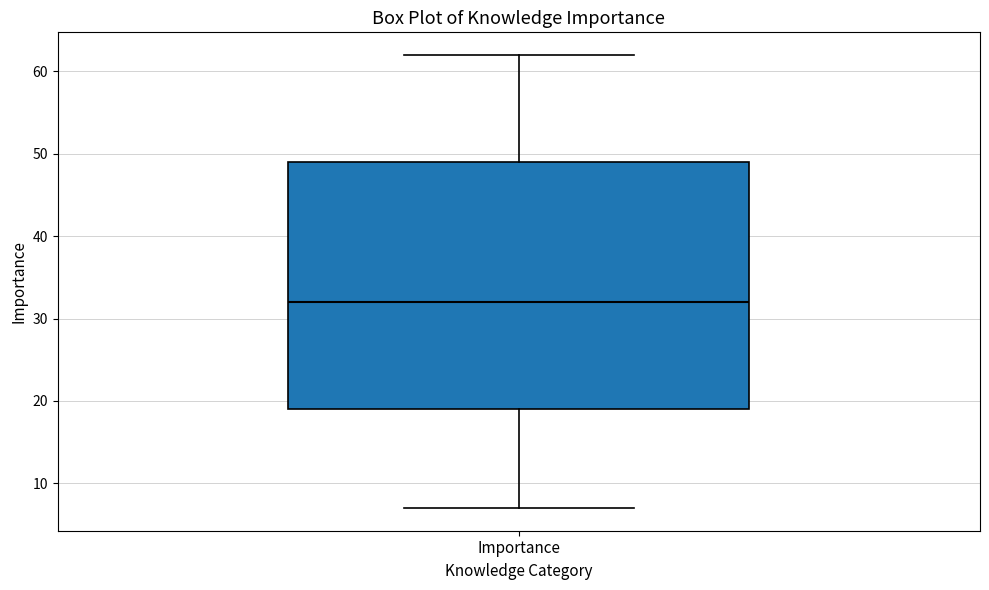

Read this box plot against the y-axis: the position of the median line, the range covered by the box, and the ends of both whiskers. The values are not printed on the chart, so give them approximately, as read against the axis.

median 32, box 19 to 49, whiskers 7 to 62